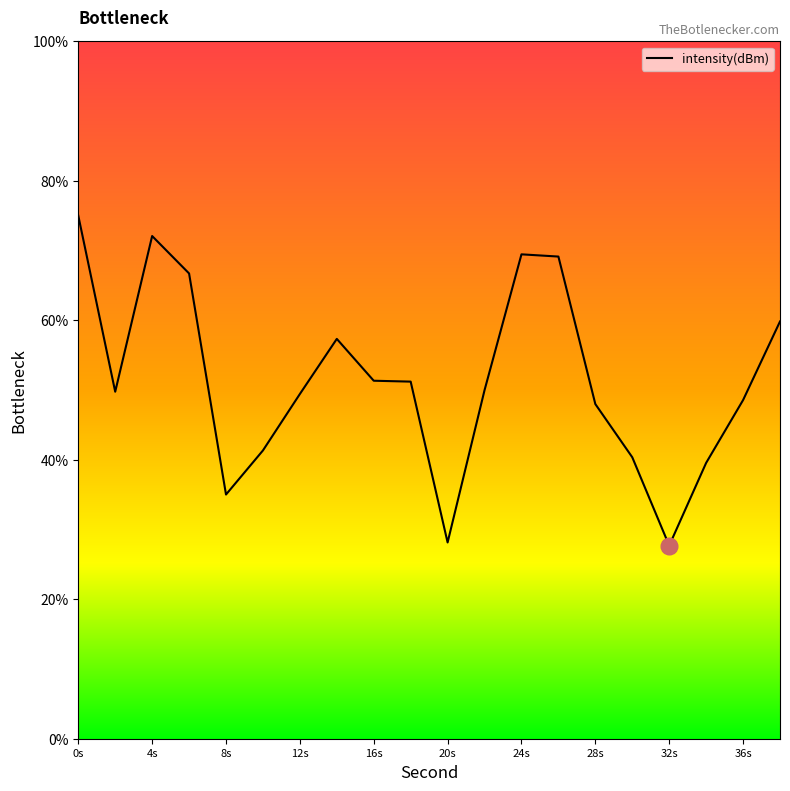

What is the maximum value shown in the chart?

75.0